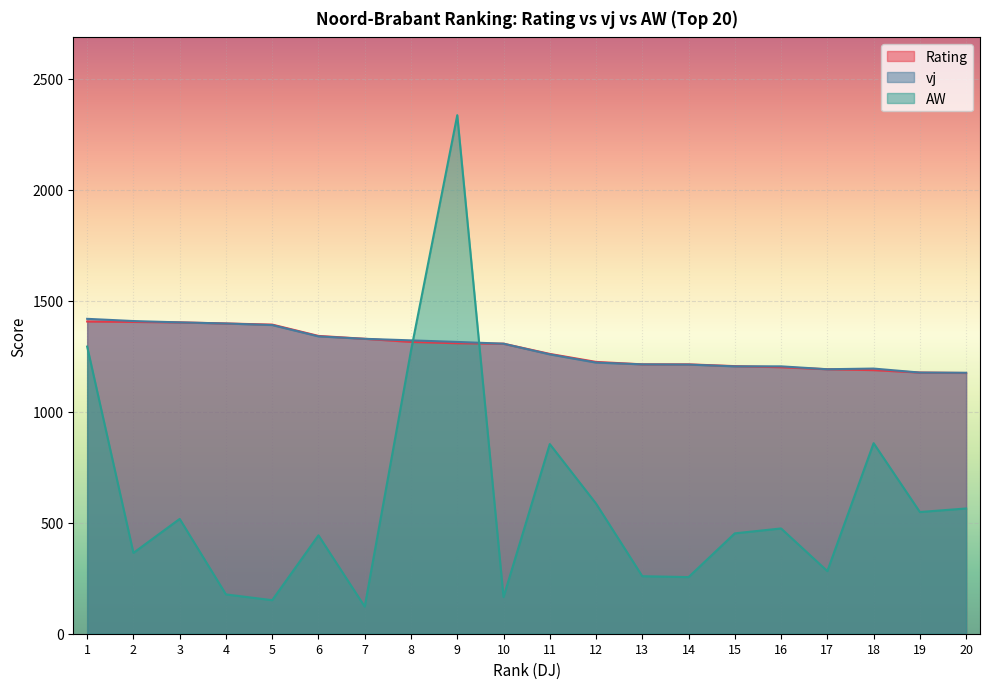

What is the difference between the maximum and second lowest values in the Rating series?

230